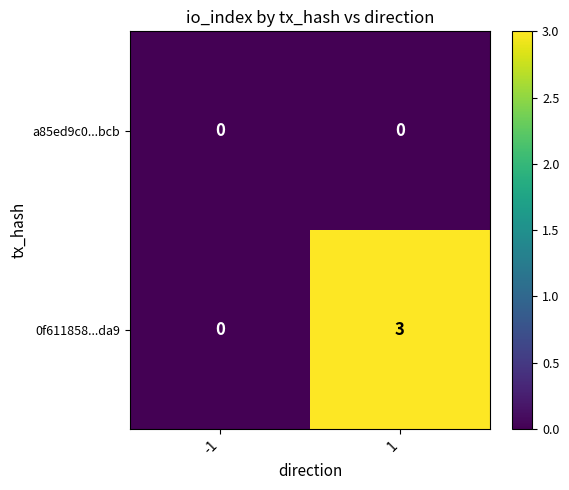

Is it true that a85ed9c0...bcb equals 0 at 1?

True